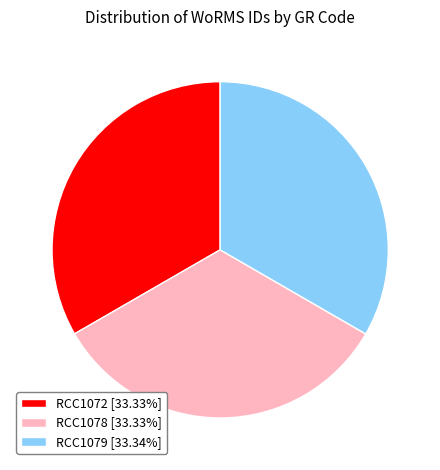

Count the number of slices in the pie.

3